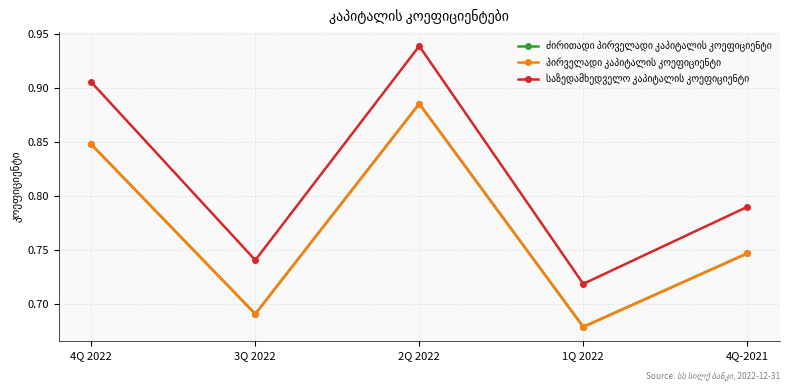

List the series in order of their peak value, lowest first.

ძირითადი პირველადი კაპიტალის კოეფიციენტი, პირველადი კაპიტალის კოეფიციენტი, საზედამხედველო კაპიტალის კოეფიციენტი